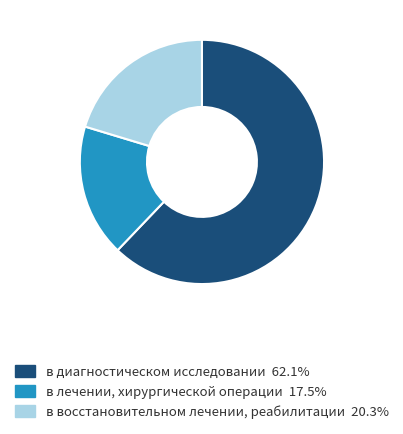

True or false: в восстановительном лечении, реабилитации accounts for 31% of the total.

False